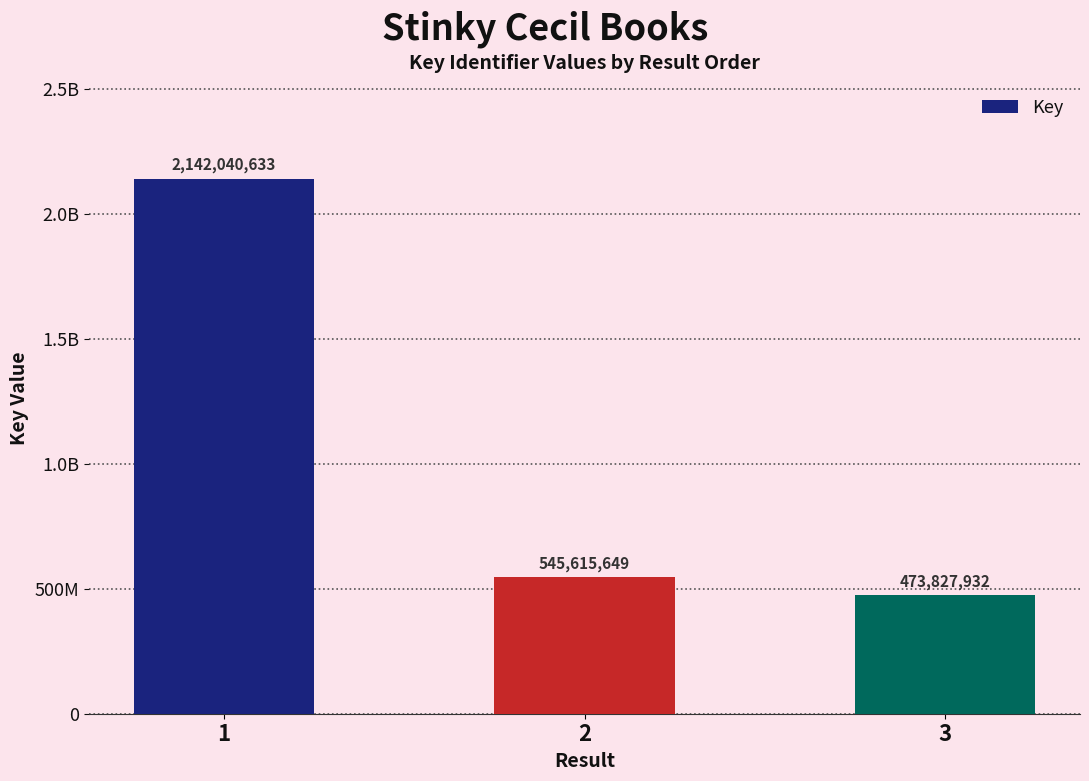

What is the greatest value displayed?

2142040633